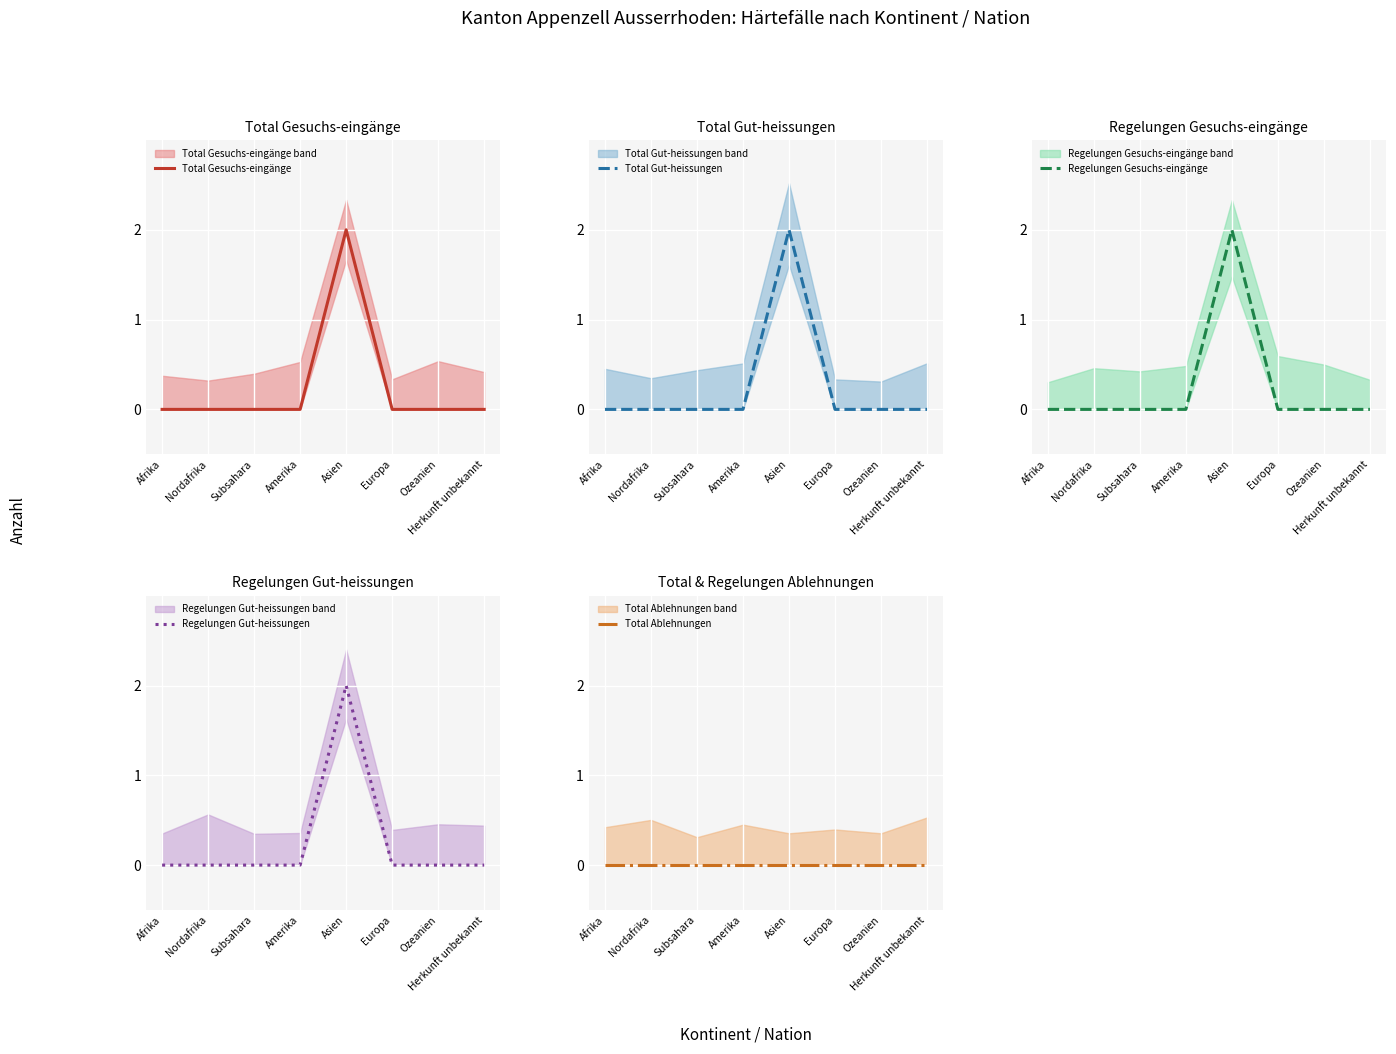

Where is the first local maximum for Total Gesuchs-eingänge?

Asien